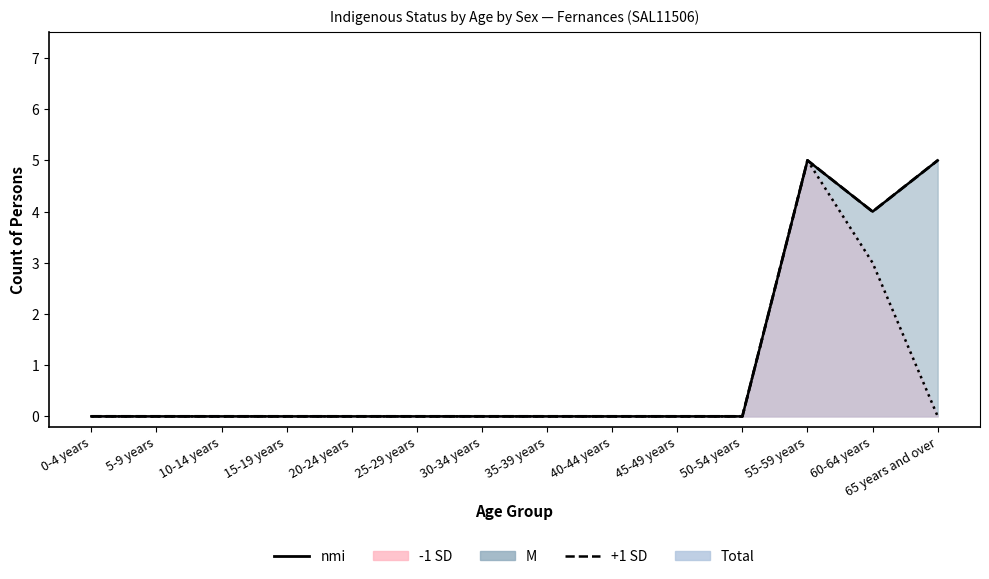

Rank the categories by Non-Indigenous Persons (M) value from highest to lowest.

55-59 years, 65 years and over, 60-64 years, 0-4 years, 5-9 years, 10-14 years, 15-19 years, 20-24 years, 25-29 years, 30-34 years, 35-39 years, 40-44 years, 45-49 years, 50-54 years